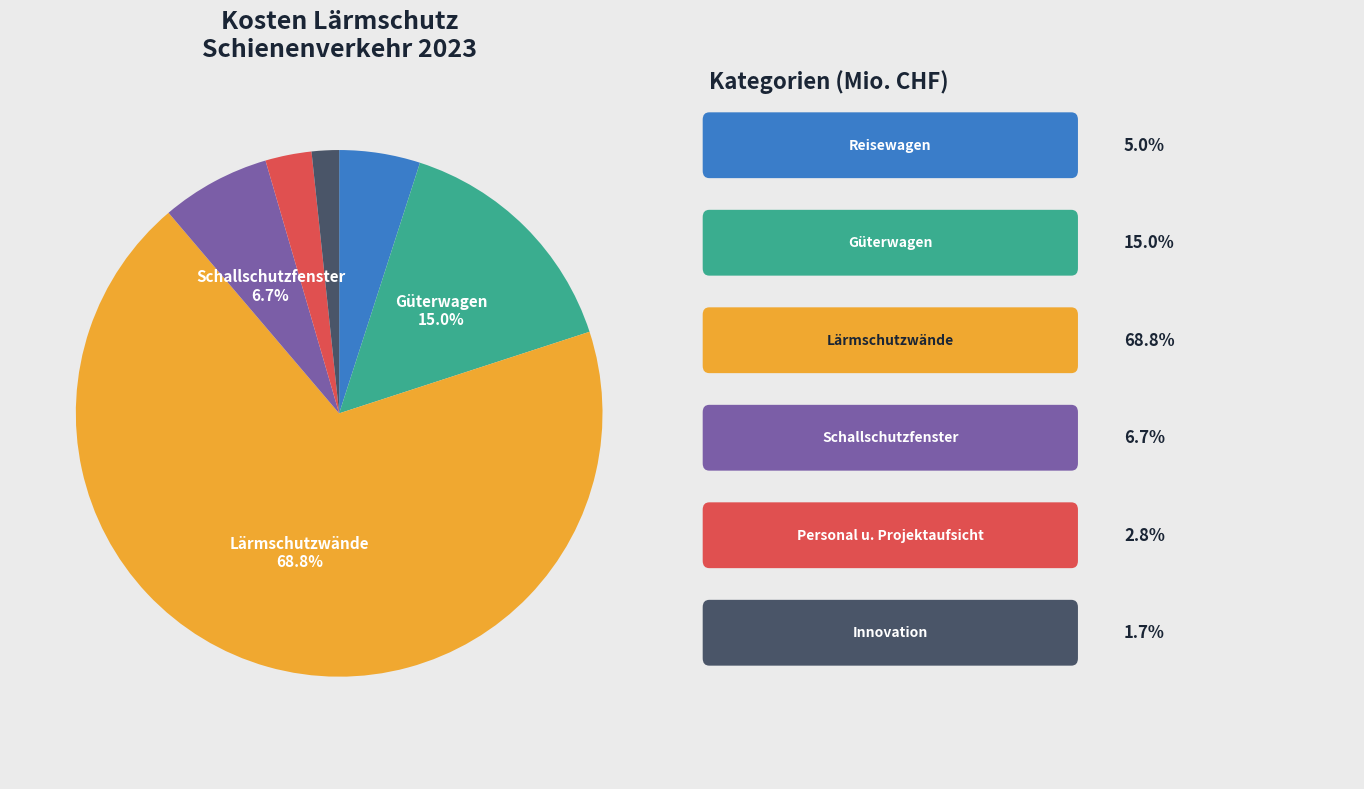

Is there a majority slice in this chart?

Yes